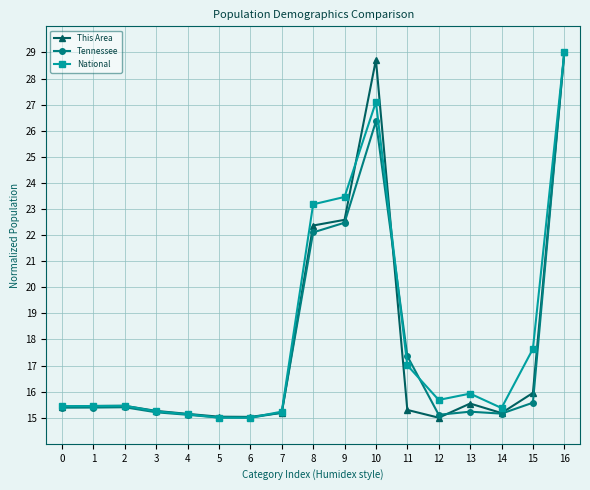

The Tennessee series shows 26.8 at 15. True or false?

False